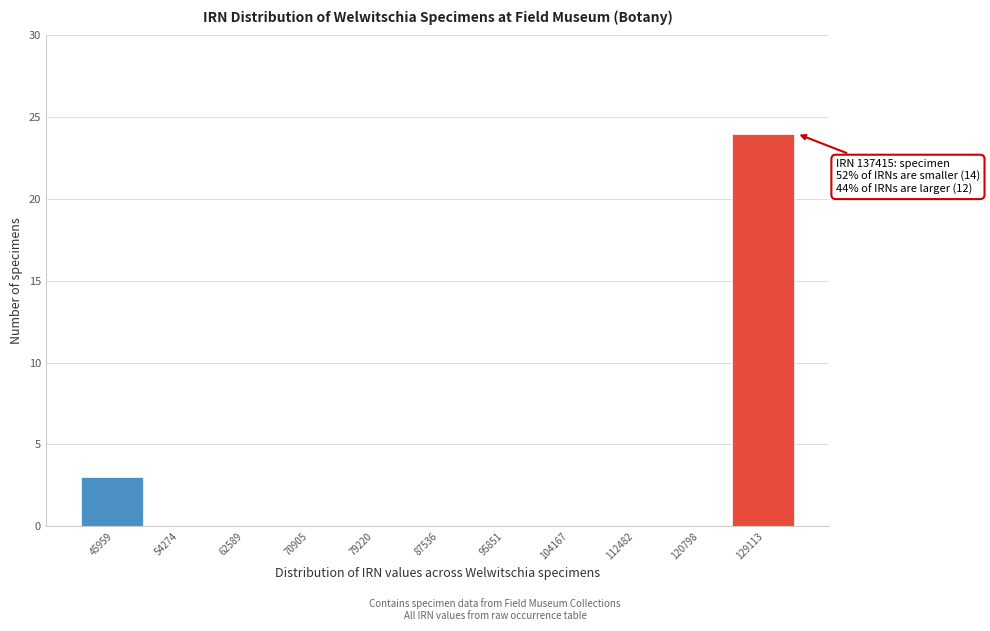

Reading left to right, what are all the values shown in this chart?

45959=3	54274=0	62589=0	70905=0	79220=0	87536=0	95851=0	104167=0	112482=0	120798=0	129113=24